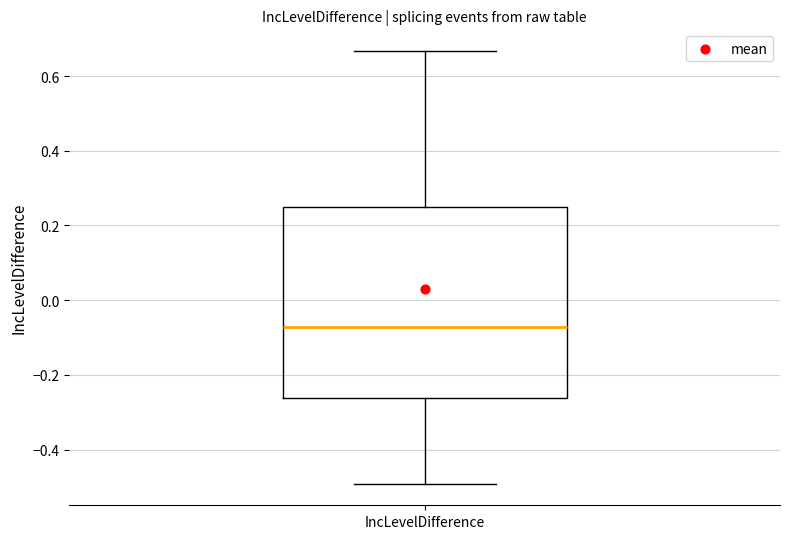

Read this box plot against the y-axis: the position of the median line, the range covered by the box, and the ends of both whiskers. The values are not printed on the chart, so give them approximately, as read against the axis.

median -0.08, box -0.26 to 0.26, whiskers -0.50 to 0.66